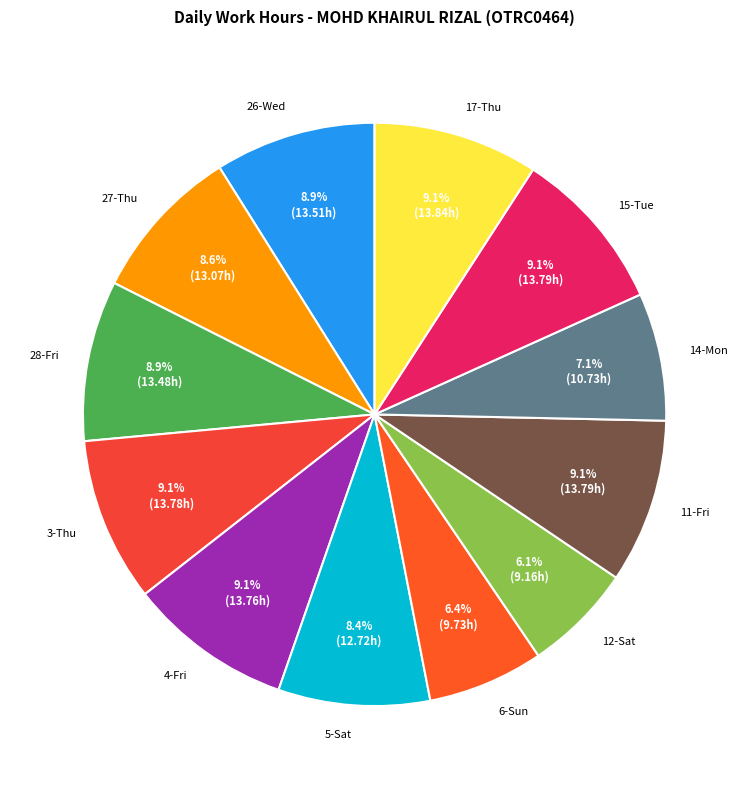

What percentage do 15-Tue and 5-Sat together represent?

17.5%